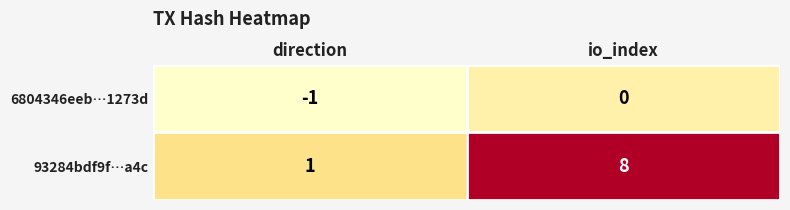

Reading left to right, extract all data points from this chart.

6804346eeb…1273d: direction=-1	io_index=0
93284bdf9f…a4c: direction=1	io_index=8